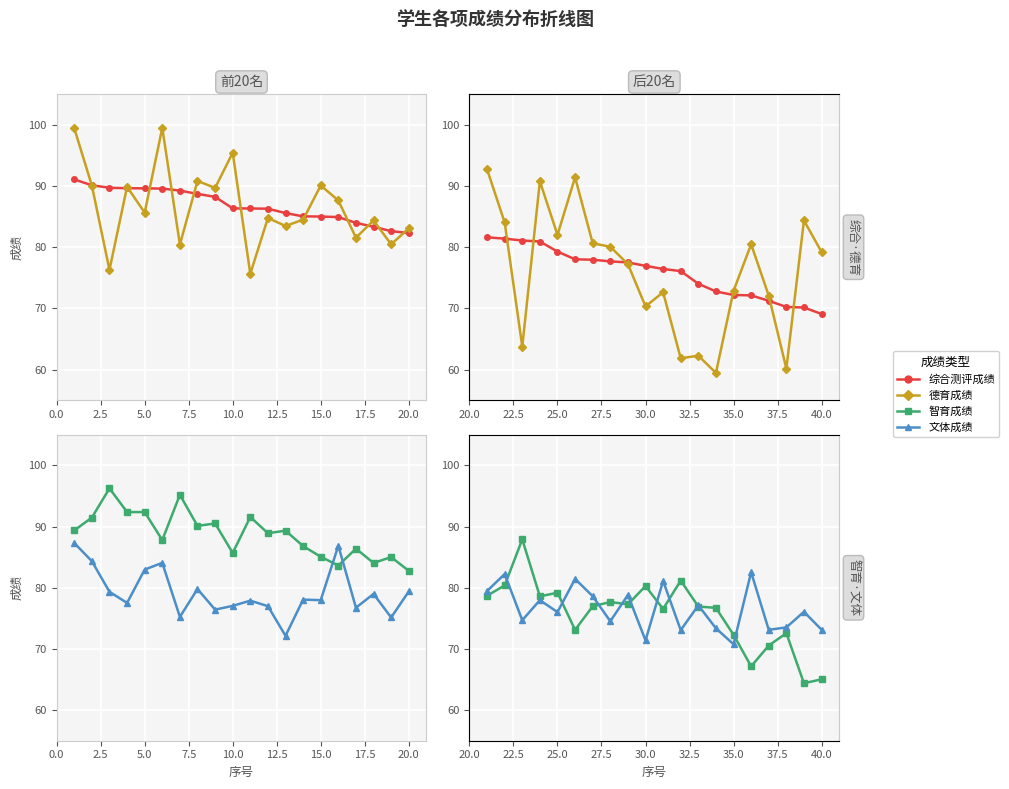

How many interior local valleys does the 文体成绩 series have?

7